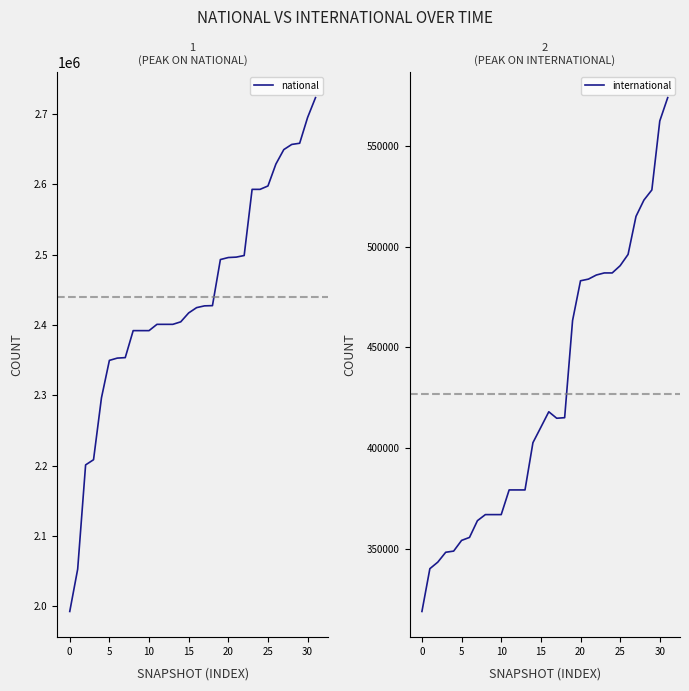

What is the label of the 13th point from the right?

19